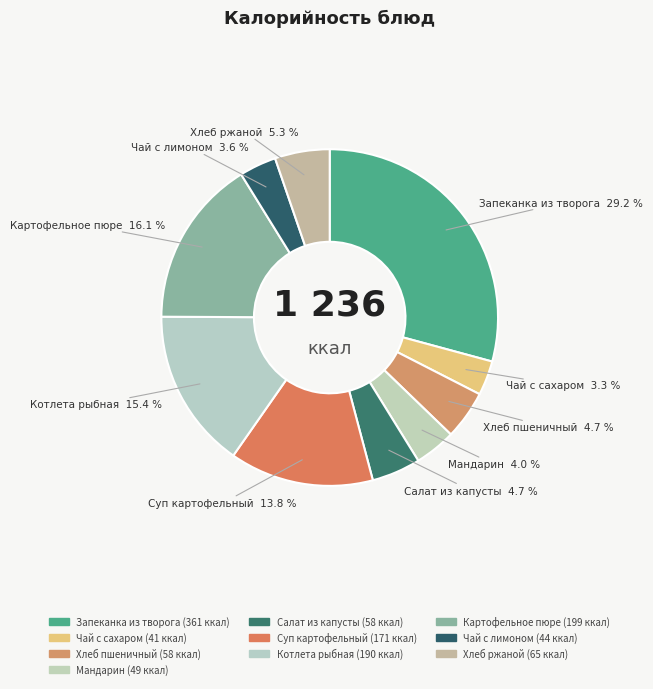

Does Суп картофельный represent more than half of the total?

No